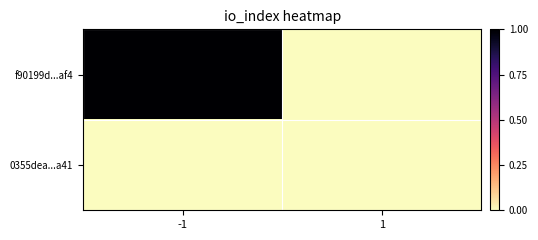

Rank the series at -1 from highest to lowest value.

f90199d...af4, 0355dea...a41